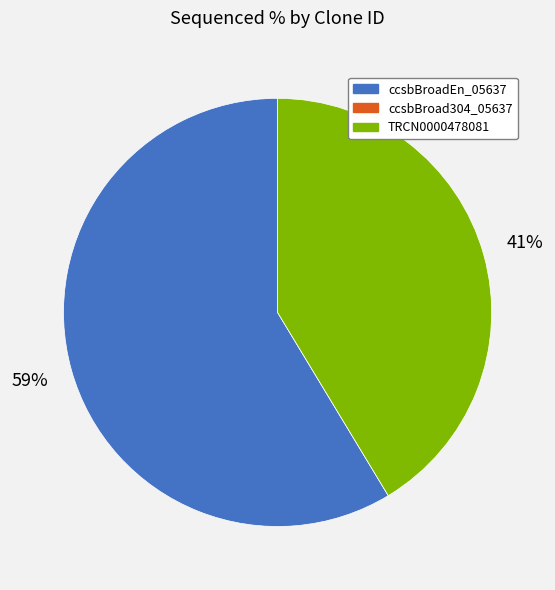

What is the ratio of the value at TRCN0000478081 to the value at ccsbBroadEn_05637?

0.7